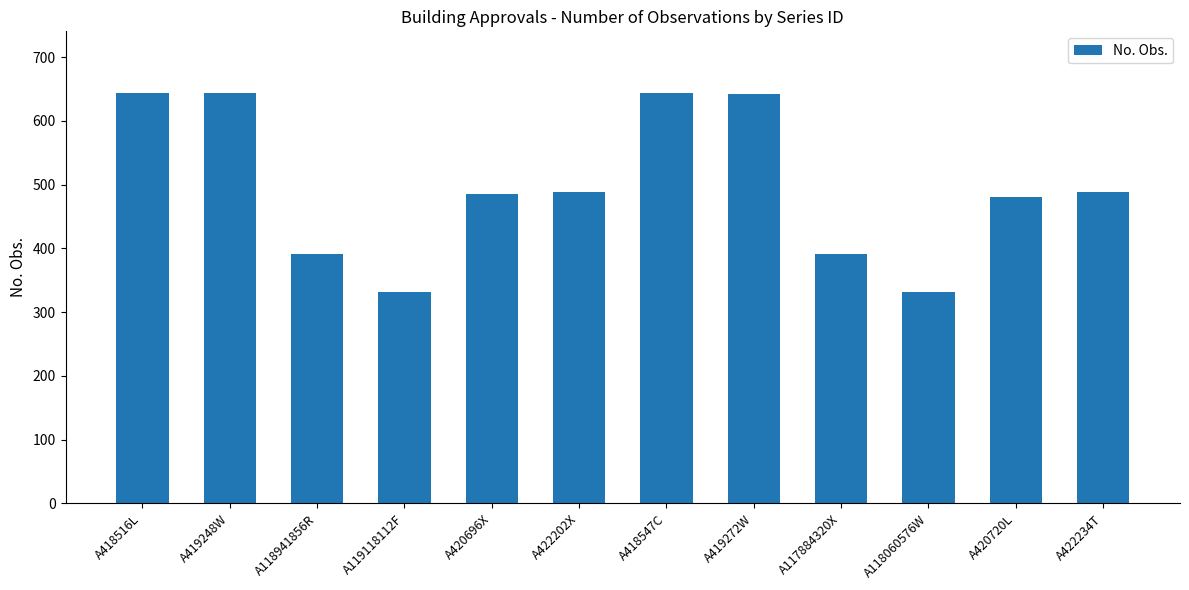

What is the difference between the second highest and minimum values?

312